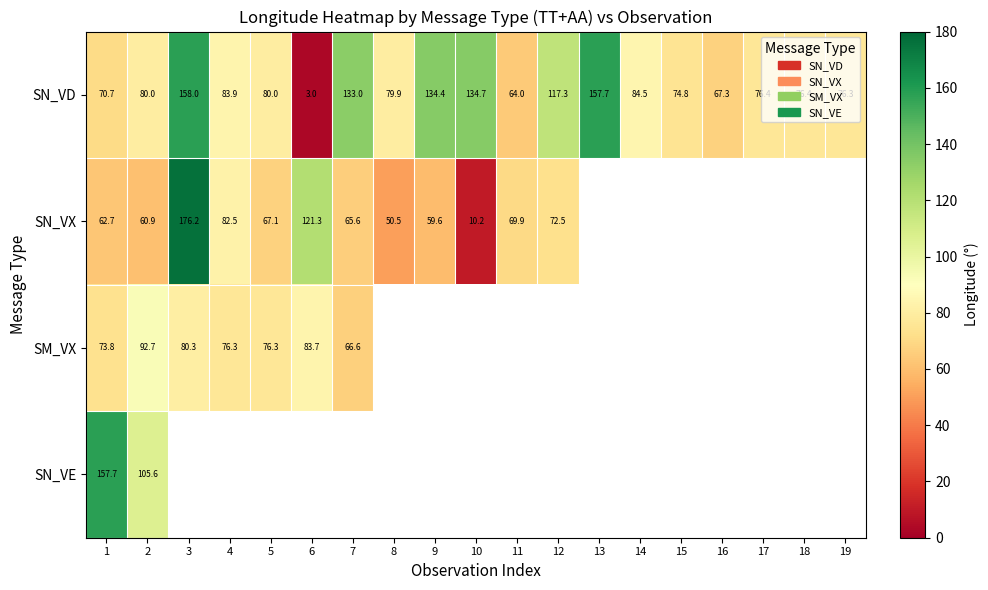

The SN_VD series shows 113.2 at 14. True or false?

False